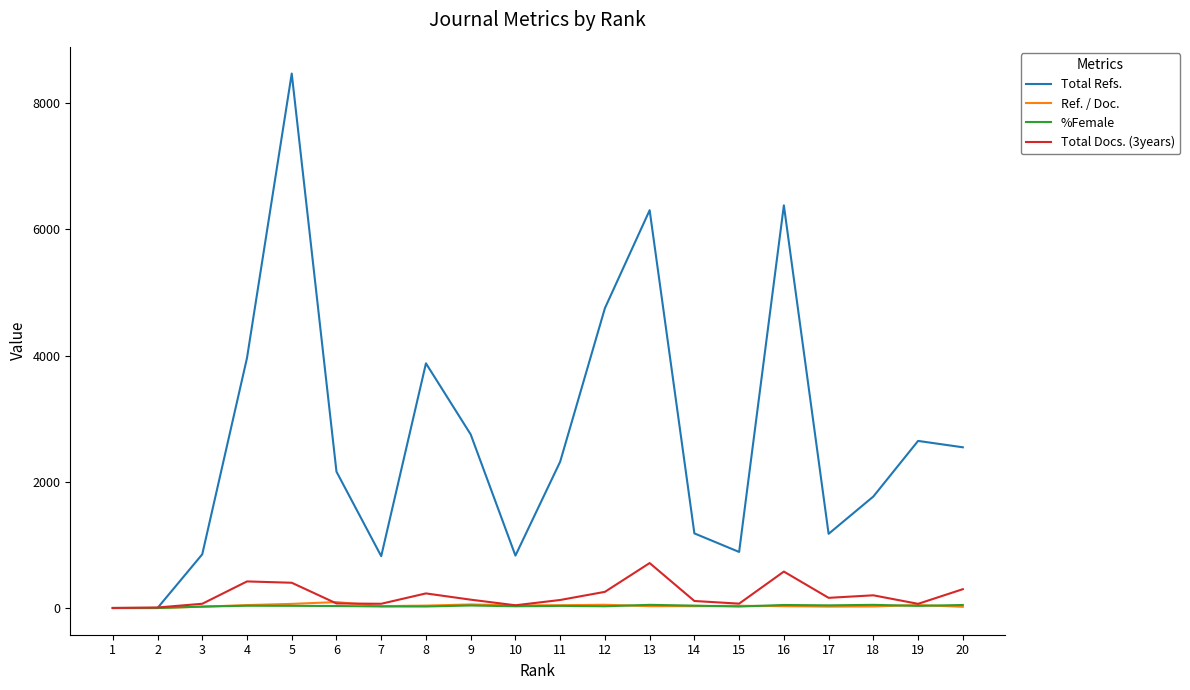

What is the total value across all series at 12?

5084.3